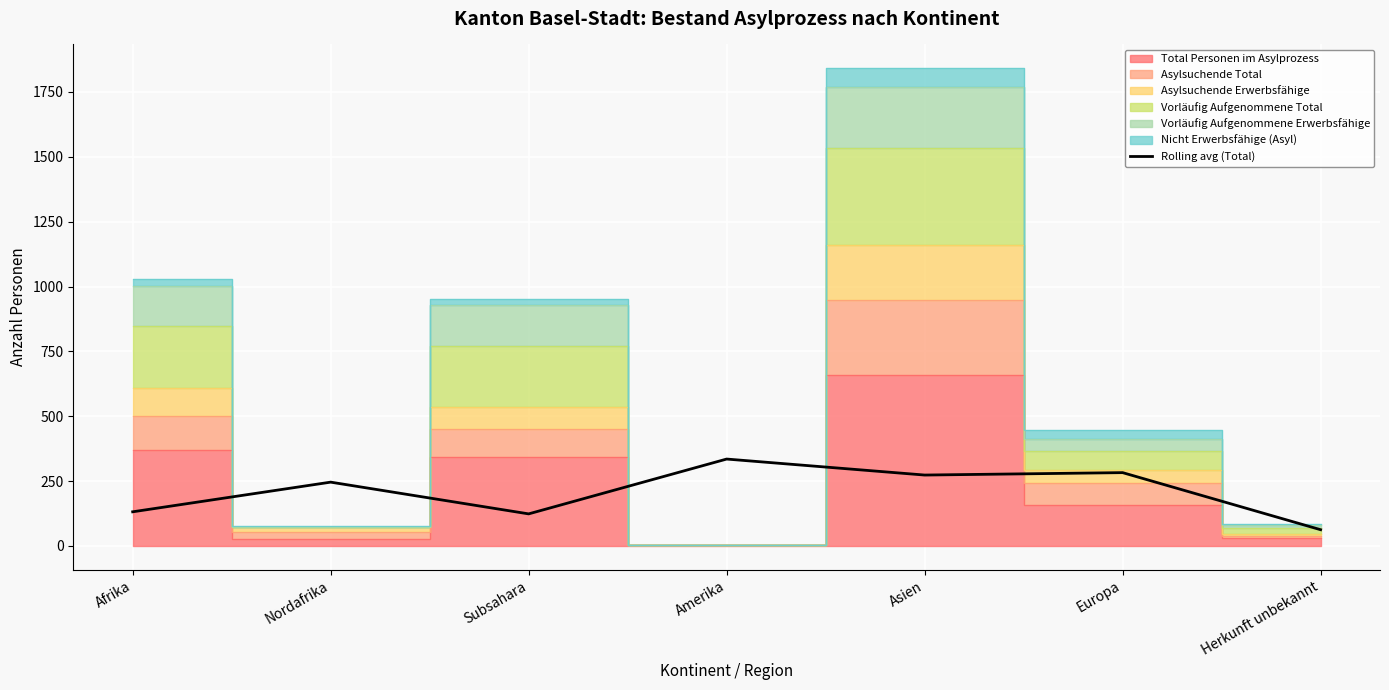

True or false: the data shows 487.4 at Asien.

False